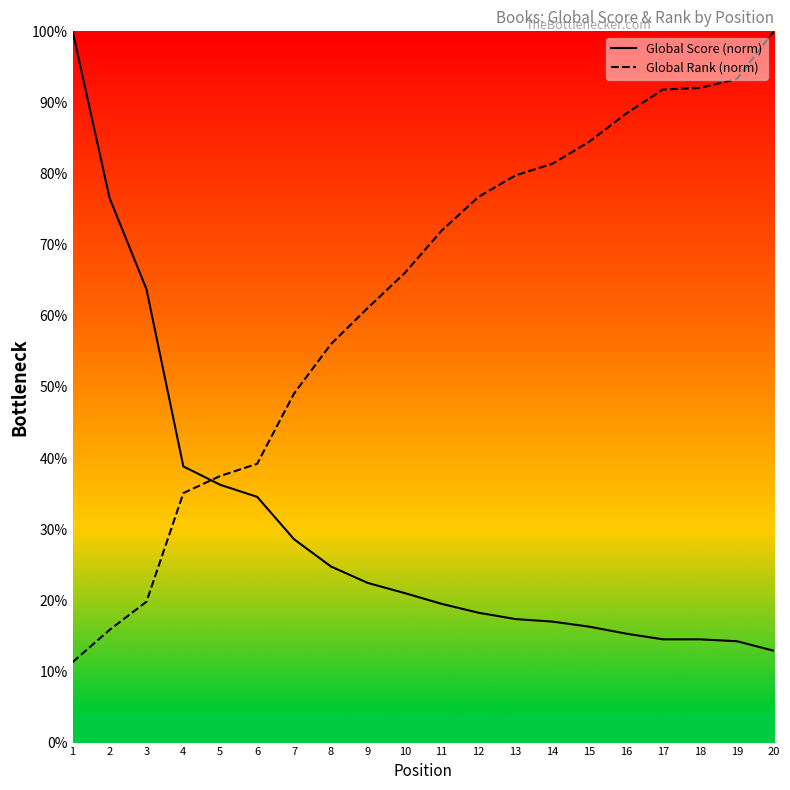

True or false: Global Rank (norm) has a value of 39.2 at 6.

True